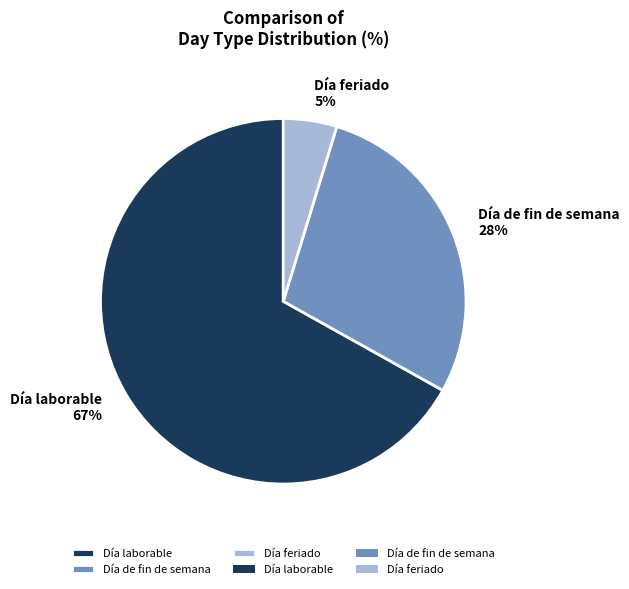

To the nearest percent, what is the average slice percentage?

33%